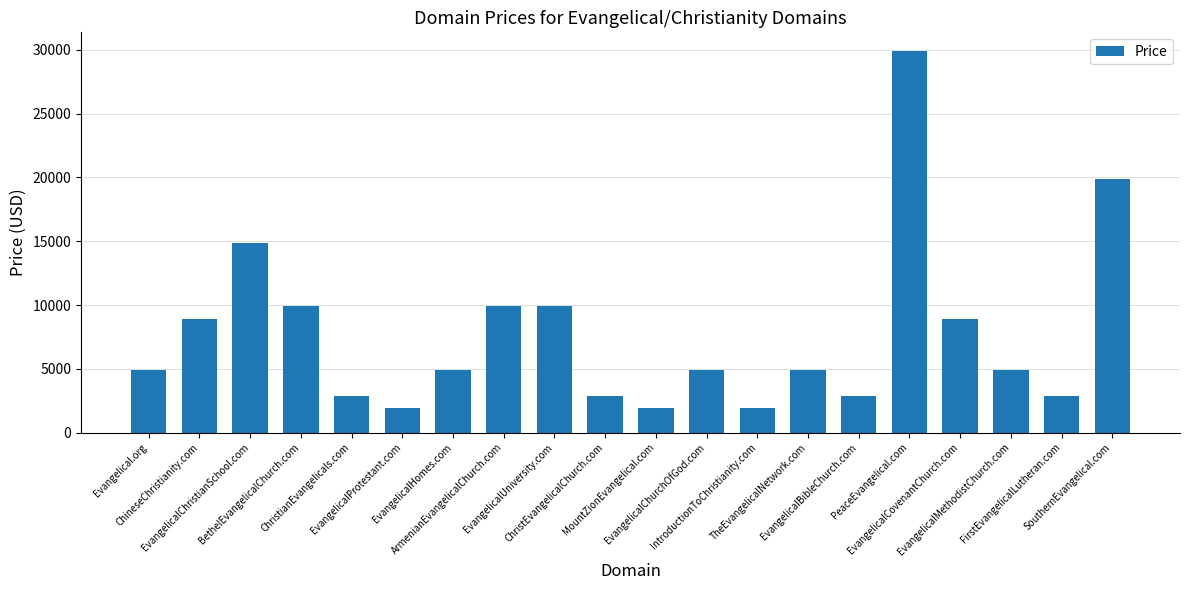

What is the difference between the maximum and minimum values?

28000